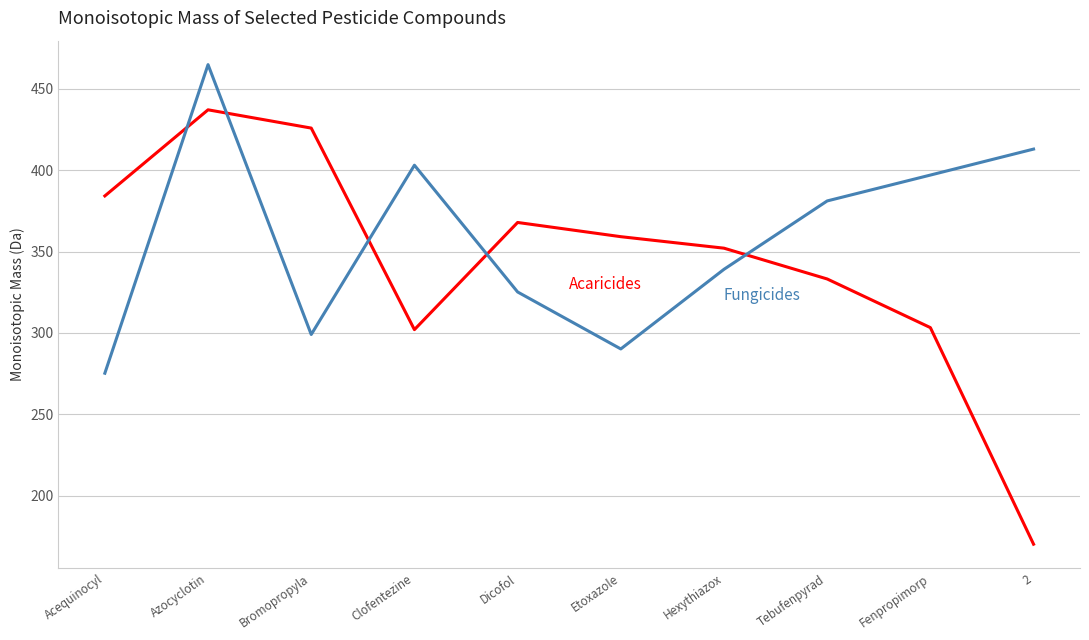

What is the difference between the highest and lowest values at Clofentezine?

101.1